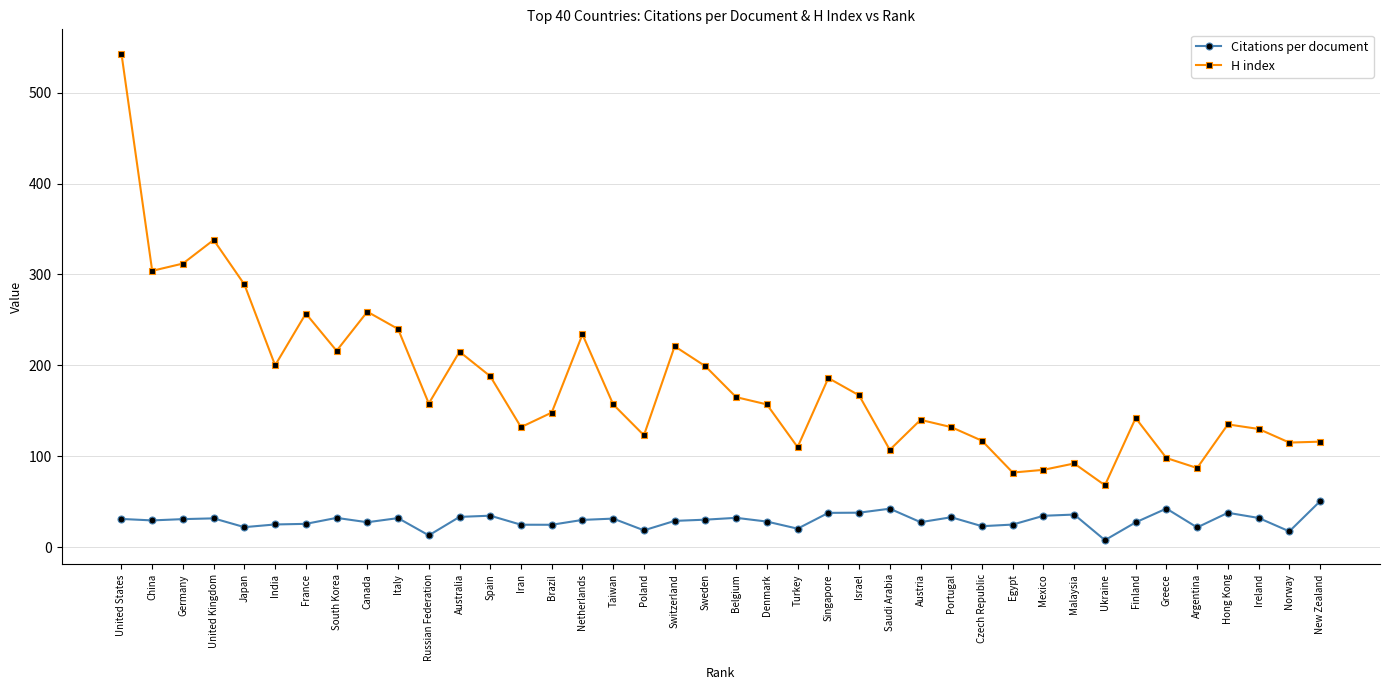

True or false: H index has more than 1 interior local peaks.

True